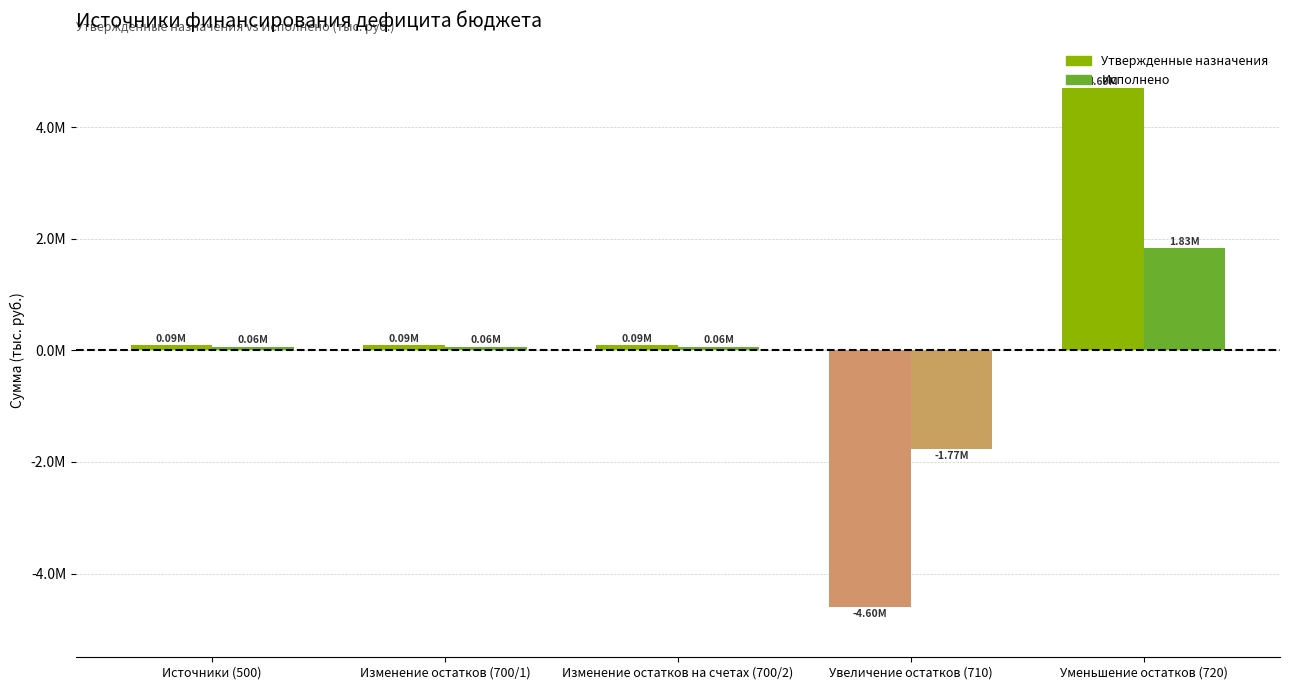

What position from the right is Изменение остатков (700/1)?

4